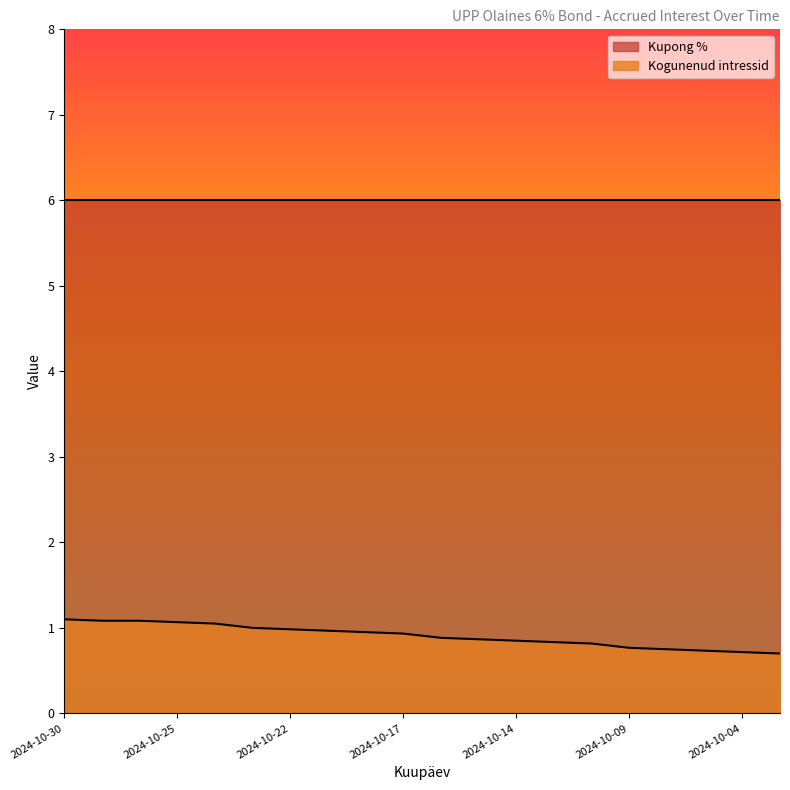

Does the chart display data point markers on the line(s)?

No